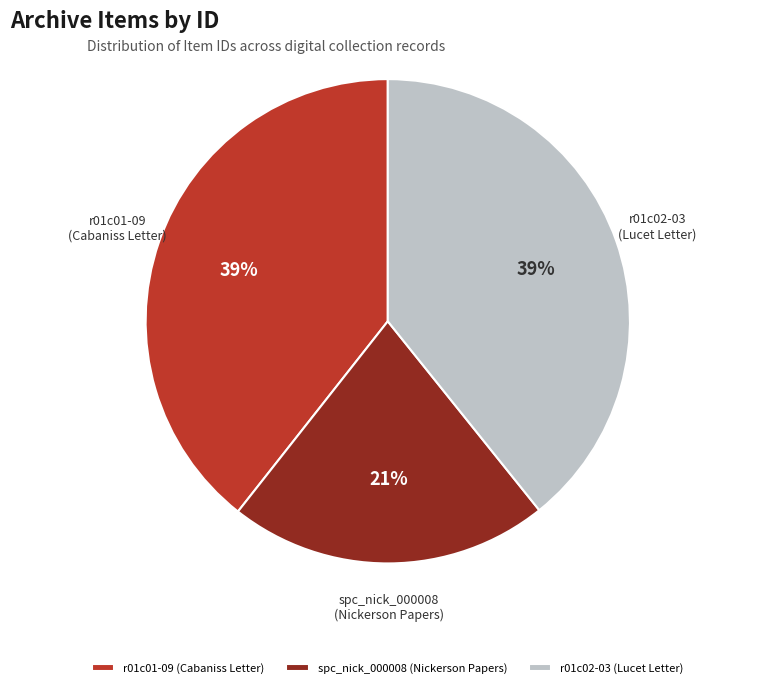

Which category has the smallest portion of the pie?

spc_nick_000008 (Nickerson Papers)